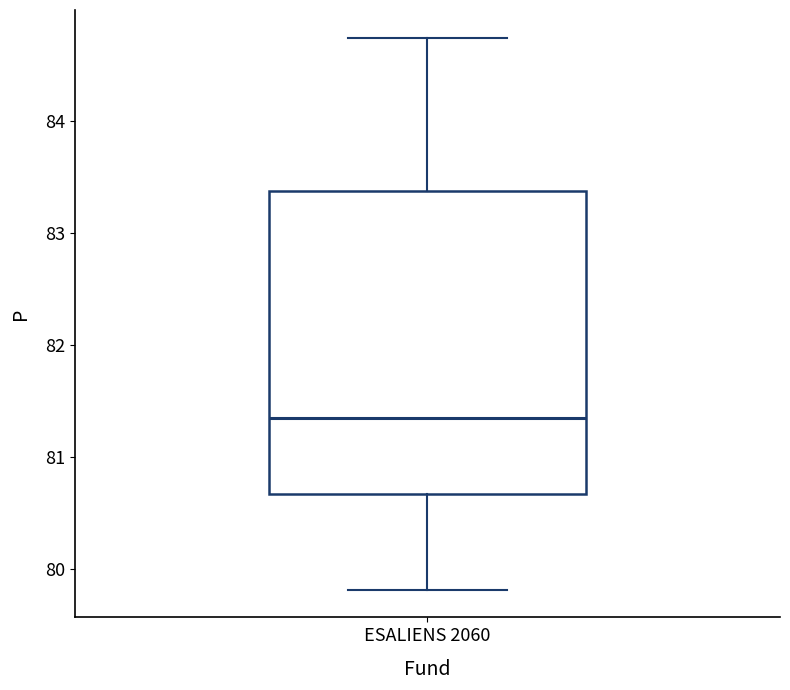

Where does the lower whisker of the box for ESALIENS 2060 end on the y-axis? The values are not printed on the chart, so give them approximately, as read against the axis.

79.8